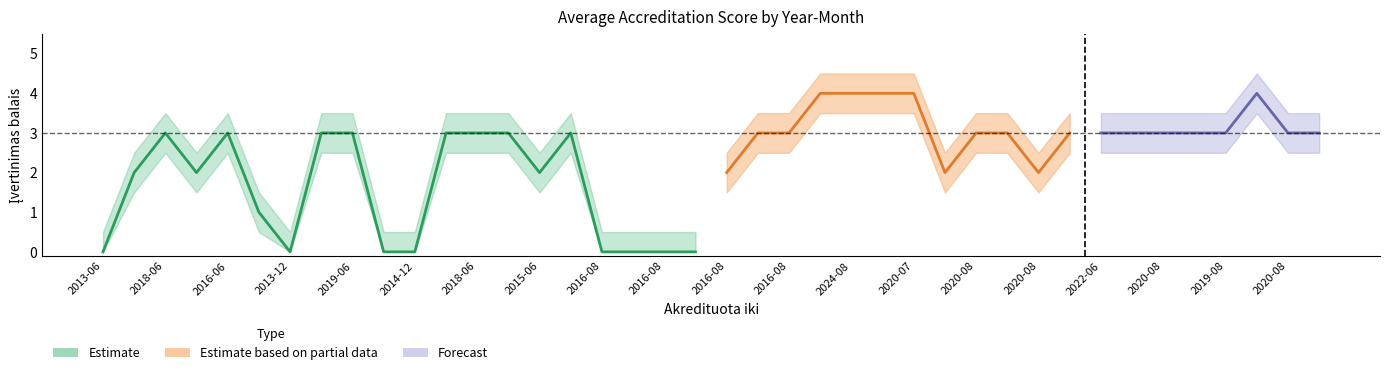

True or false: mean_score has more than 1 interior local peaks.

True